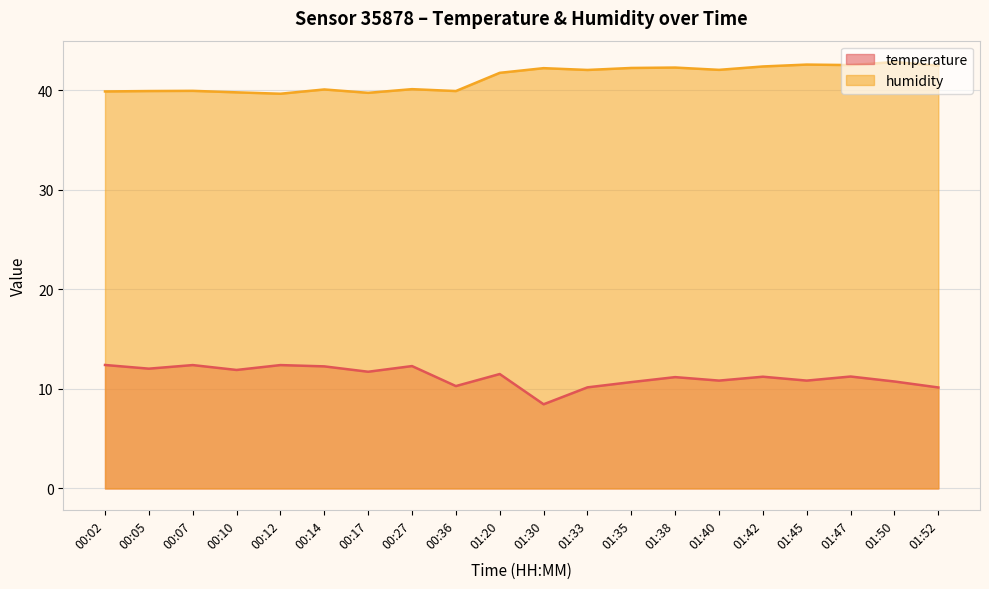

What is the total value across all series at 01:33?

52.2